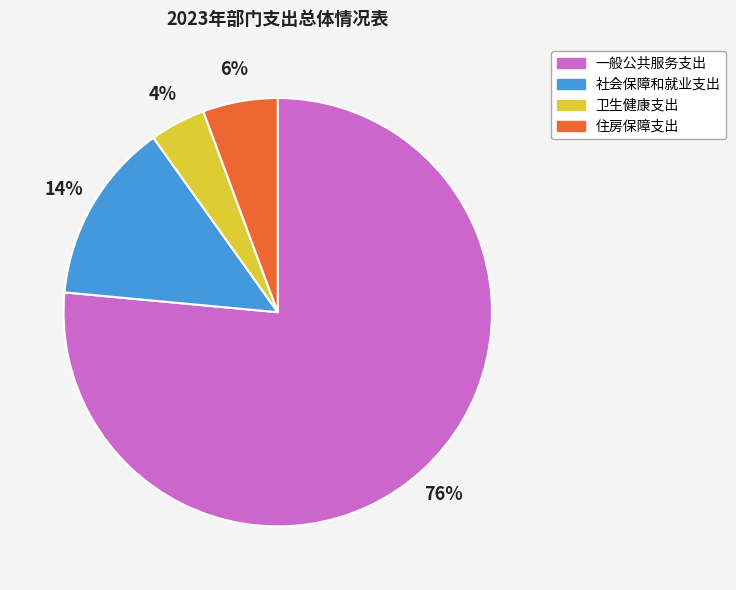

Do 社会保障和就业支出 and 住房保障支出 together represent more than half of the pie?

No